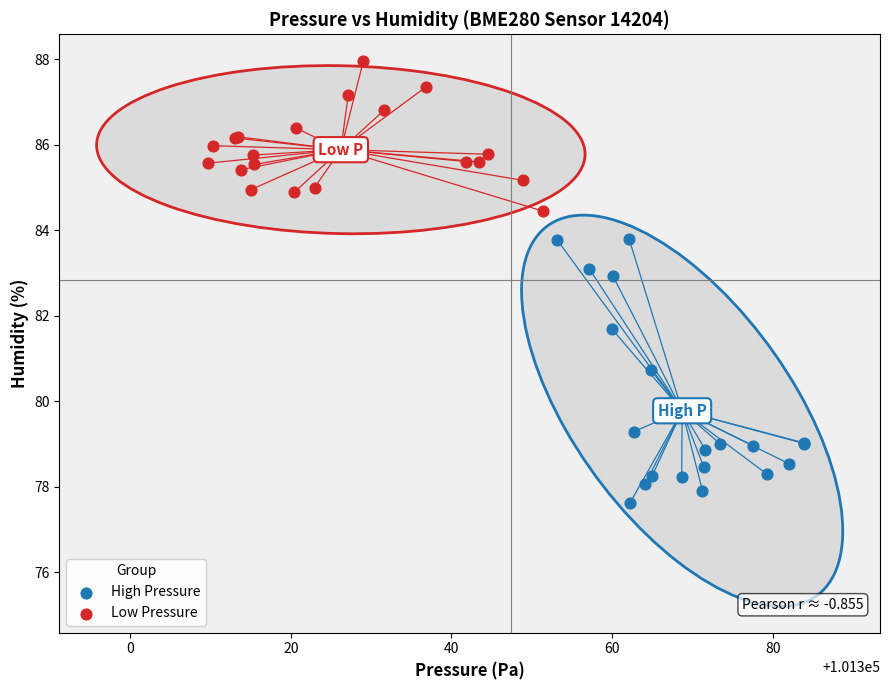

Which series reaches the maximum Y coordinate?

Low Pressure